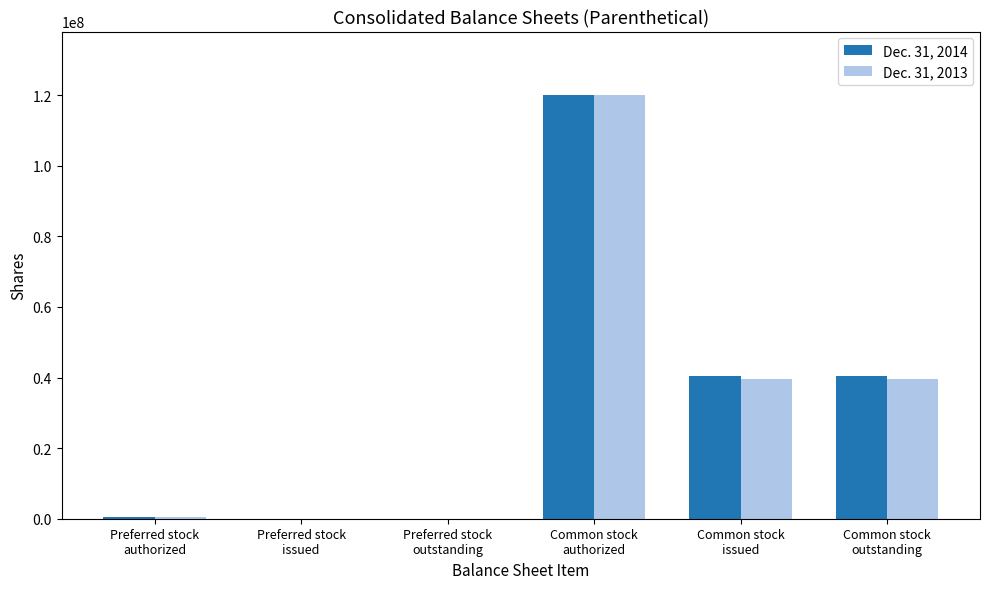

At which label is Dec. 31, 2013 closest to 60000000?

Common stock
issued